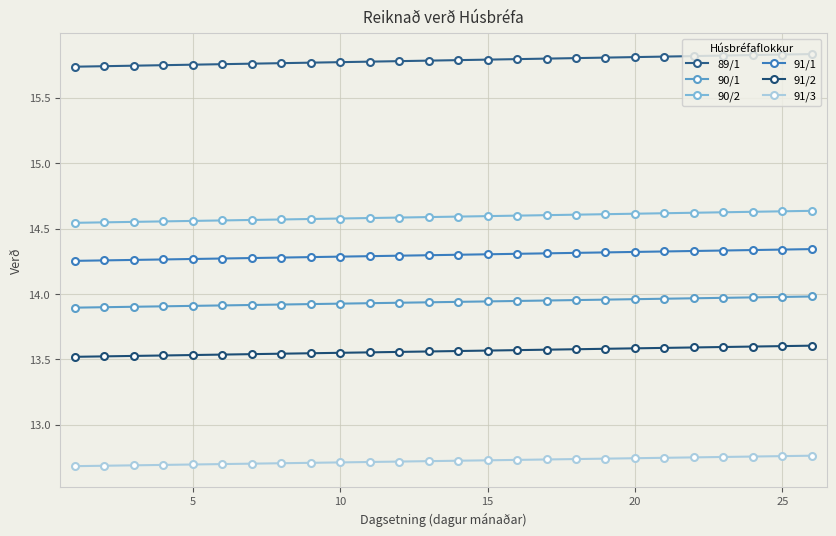

Count the number of data series in this chart.

6